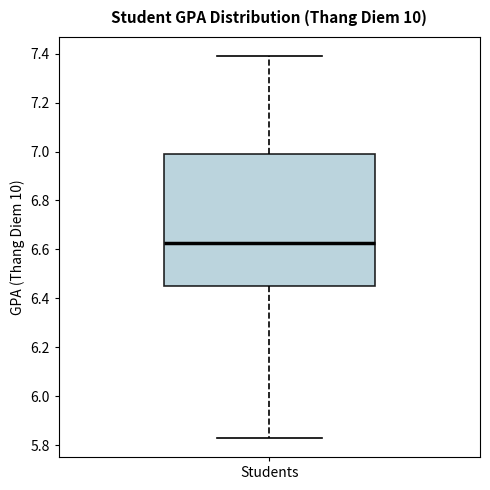

Read this box plot against the y-axis: the position of the median line, the range covered by the box, and the ends of both whiskers. The values are not printed on the chart, so give them approximately, as read against the axis.

median 6.62, box 6.46 to 7.00, whiskers 5.84 to 7.40